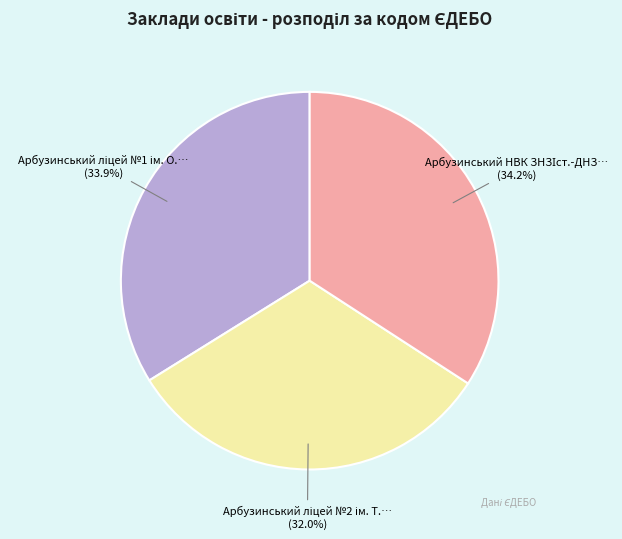

Count the number of slices in the pie.

3